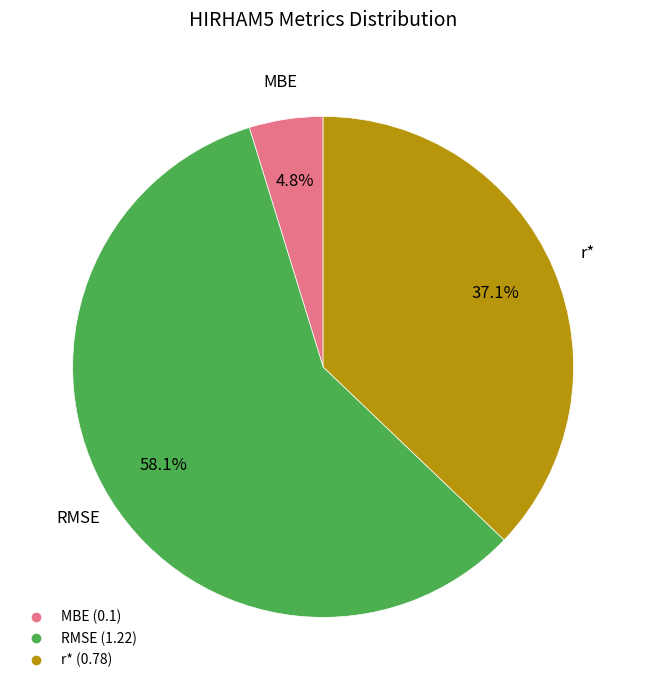

Which category has the smallest portion of the pie?

MBE